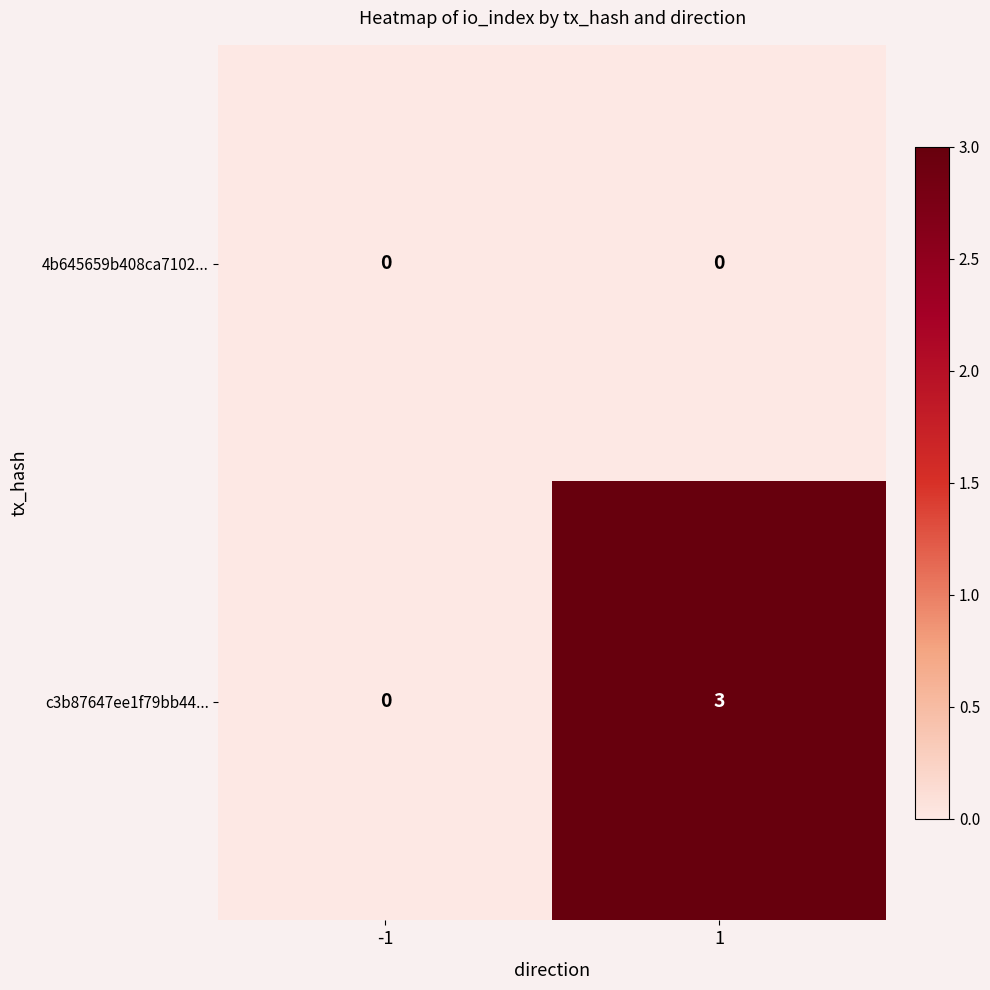

What is the greatest value displayed?

3